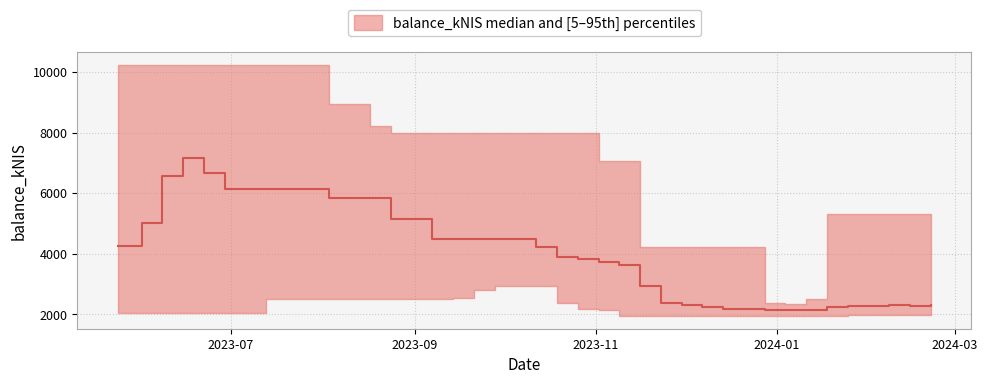

What is the value of the 37th point from the left?

1973.8